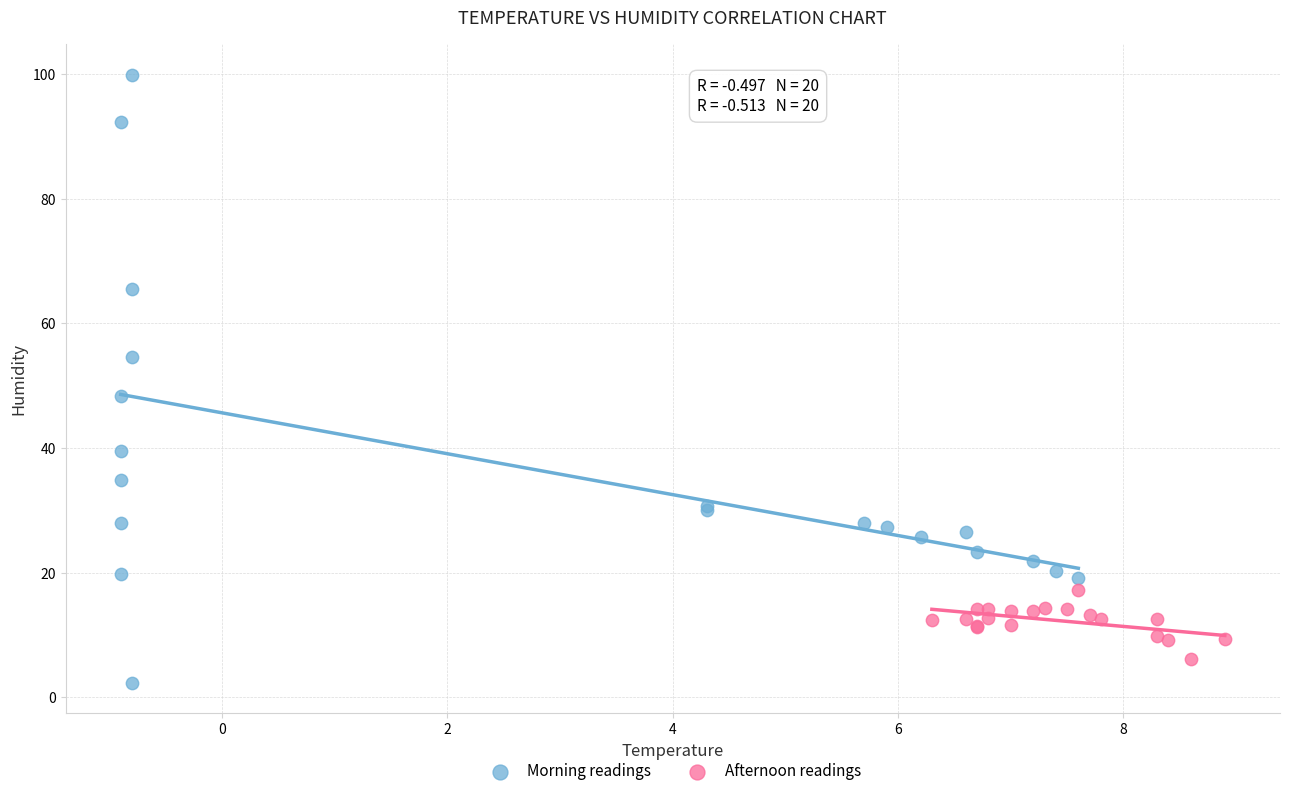

What are all the series names shown in the legend?

Morning readings, Afternoon readings